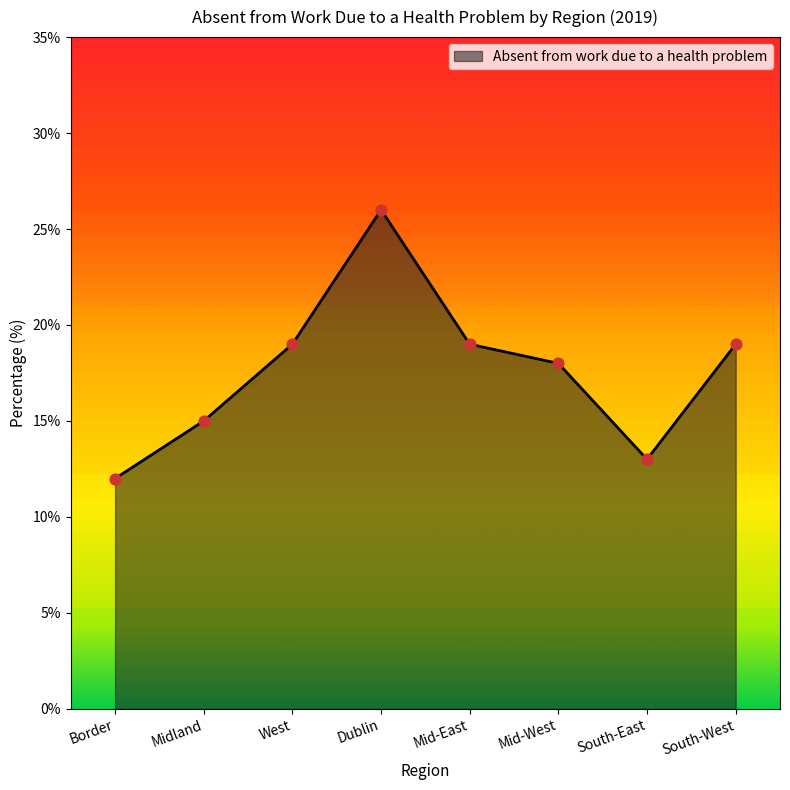

What is the ratio of the value at Border to the value at Mid-West?

0.7